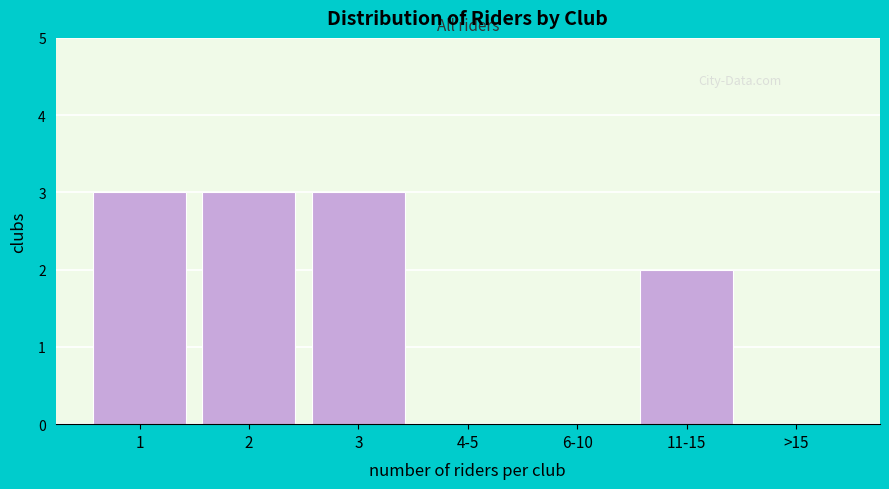

Reading left to right, extract all data points from this chart.

1=3	2=3	3=3	4-5=0	6-10=0	11-15=2	>15=0